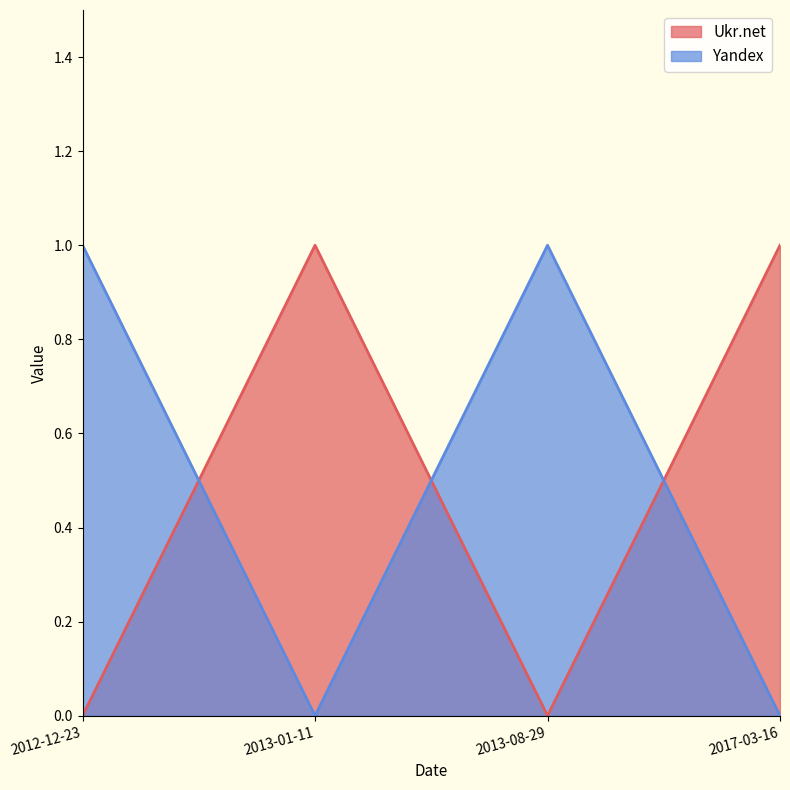

What is the approximate value of Ukr.net at 2017-03-16?

1